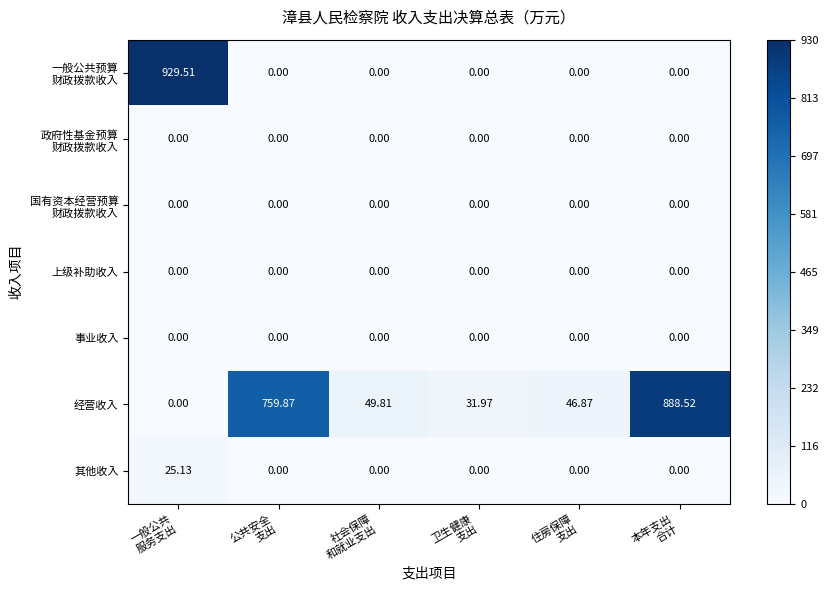

Which series has the largest total across all categories?

经营收入